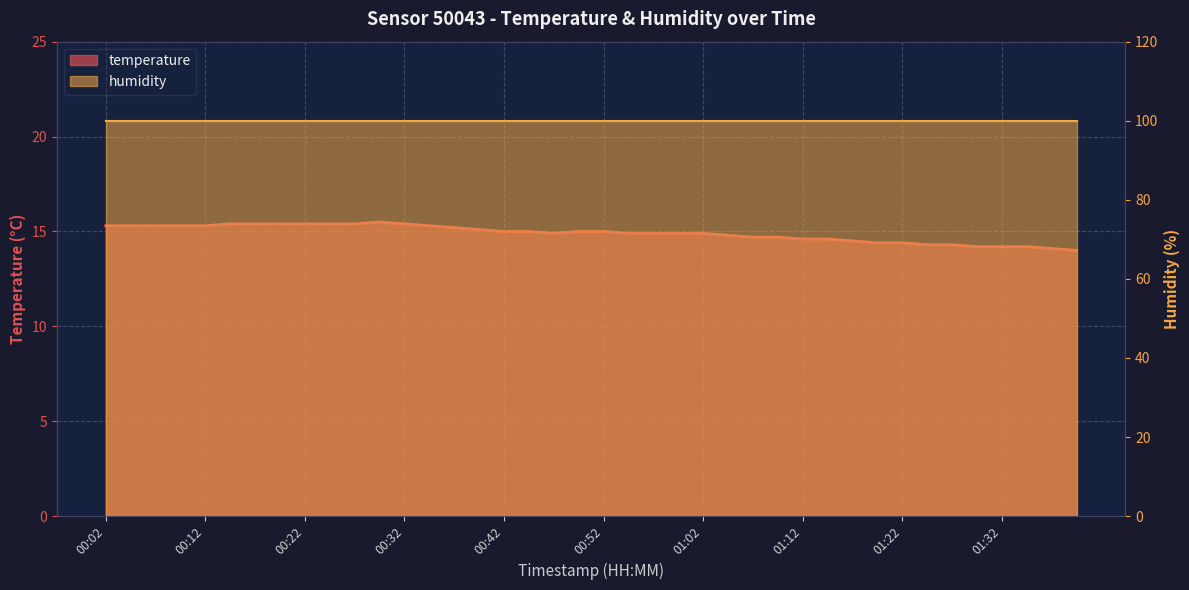

How many data points are less than 15?

20